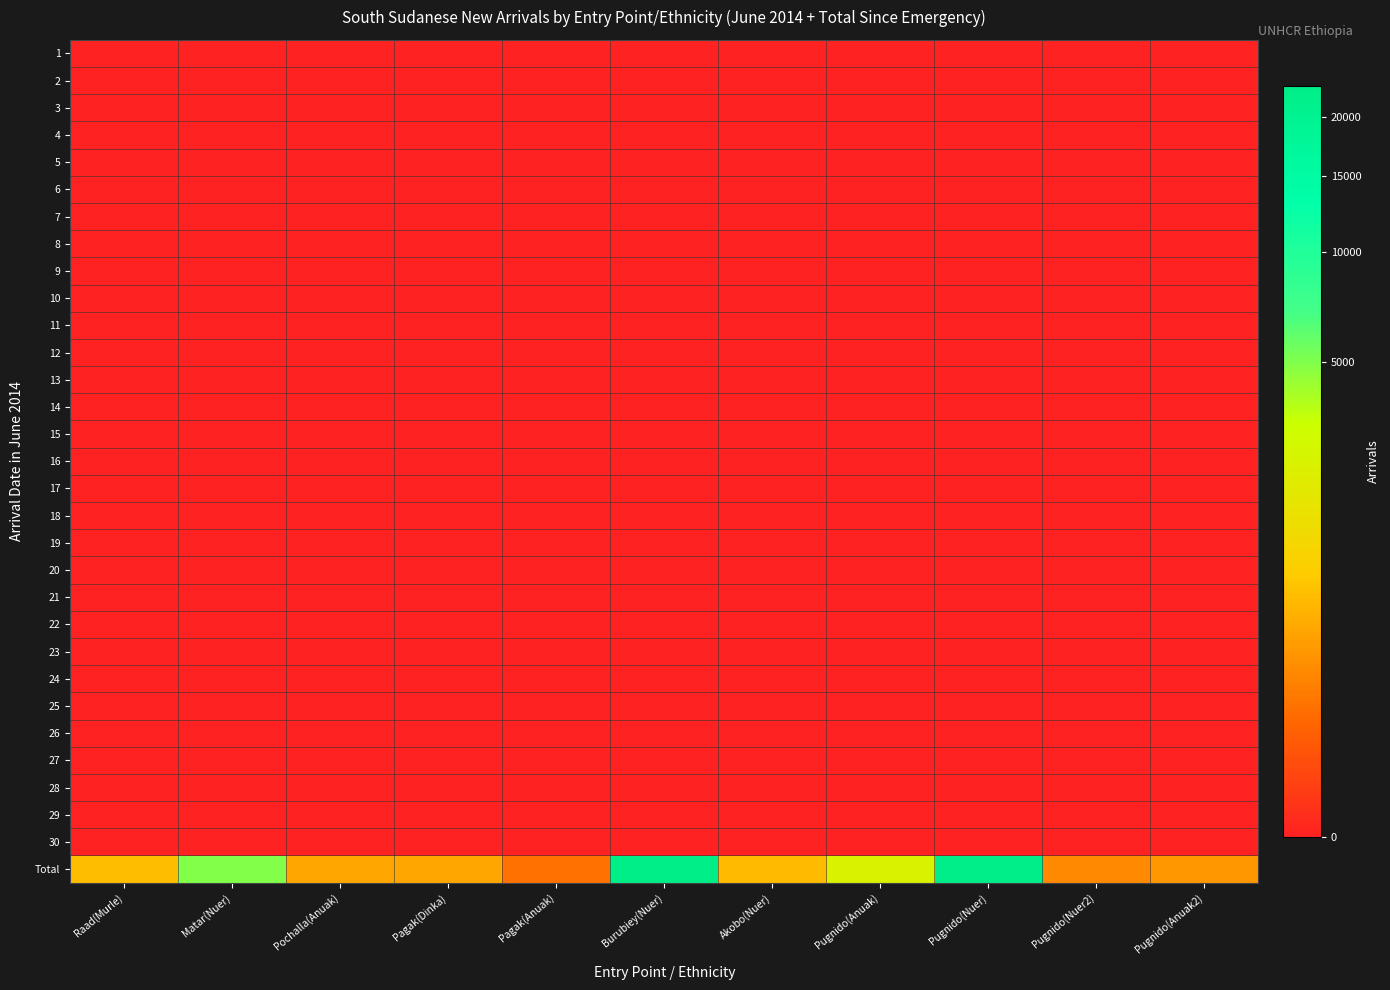

At which category is the sum across all series the highest?

Burubiey(Nuer)